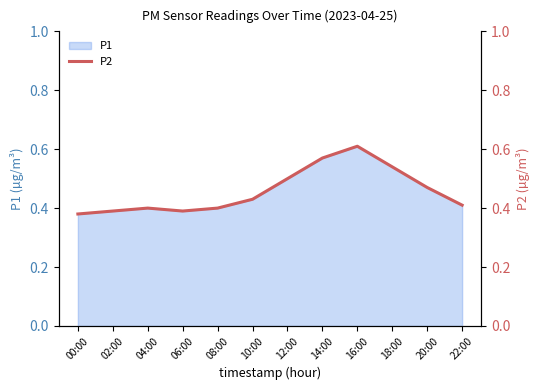

What position from the right is 10:00?

7